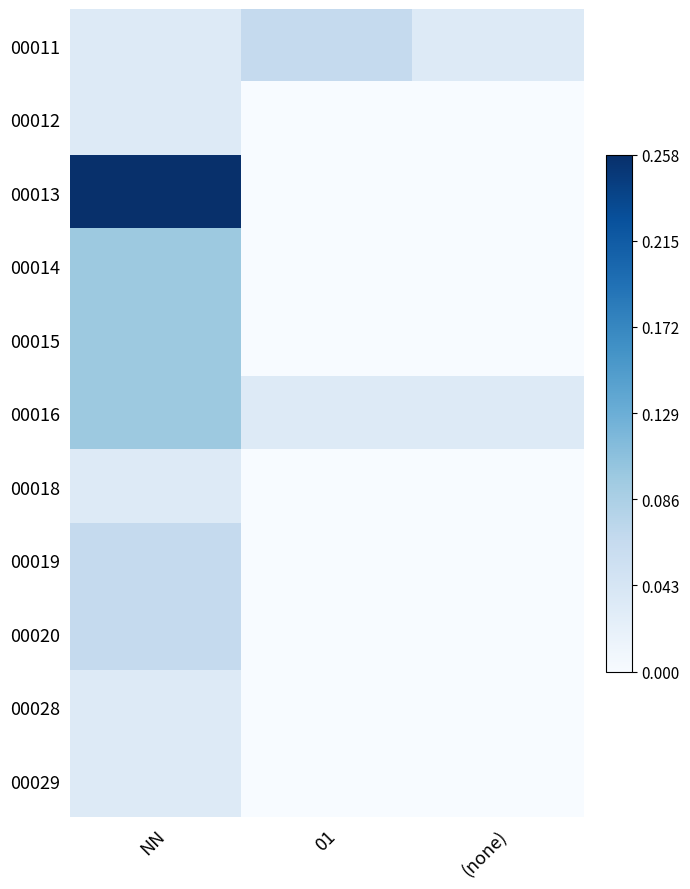

Rank the series by their maximum value, from highest to lowest.

00013, 00014, 00015, 00016, 00011, 00019, 00020, 00012, 00018, 00028, 00029